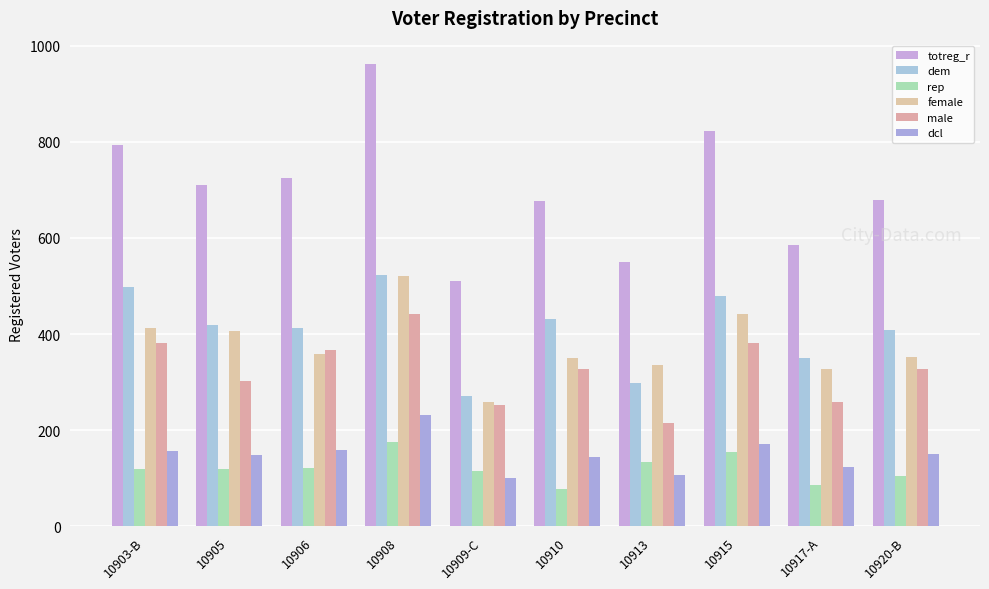

What is the total value across all series at 10909-C?

1509